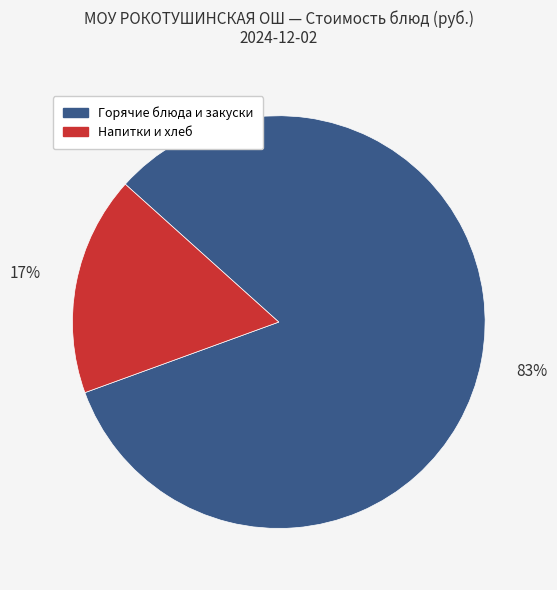

To the nearest percent, what is the difference between the largest and smallest slice percentages?

66%